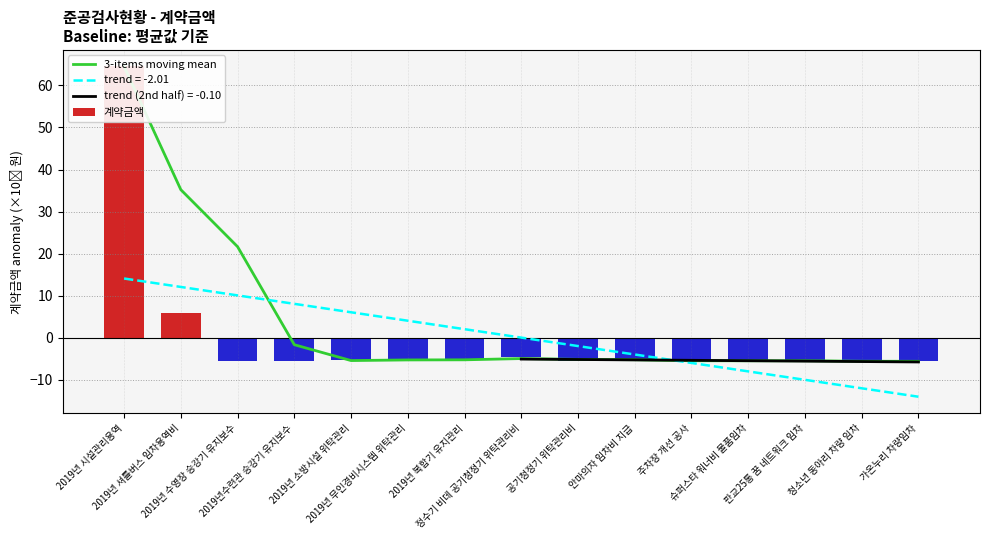

What position from the right is 안마의자 임차비 지급?

6